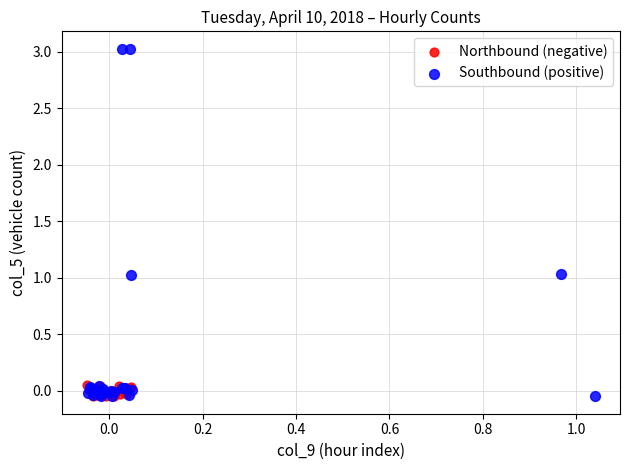

Which series reaches the maximum Y coordinate?

Southbound (positive)